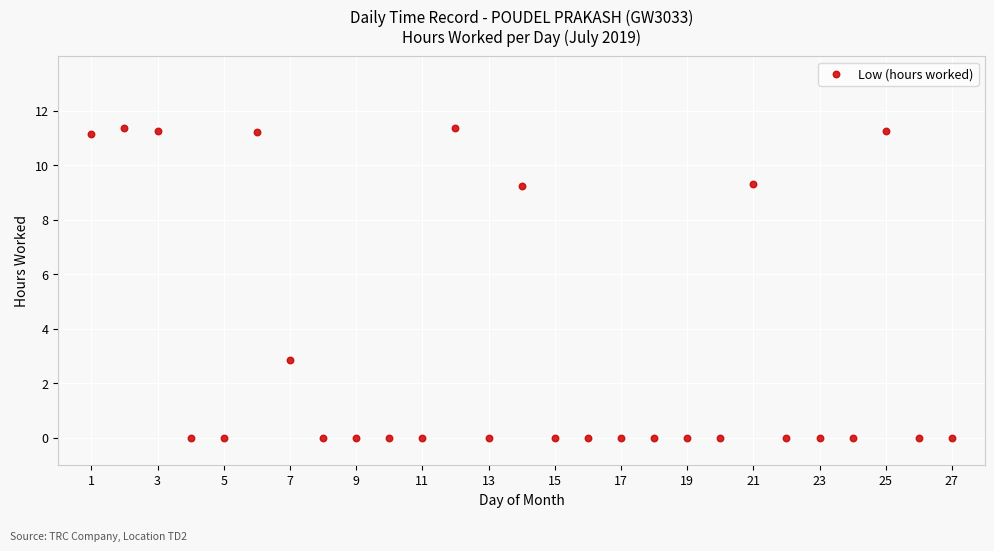

What is the range of X values (max minus min)?

26.0